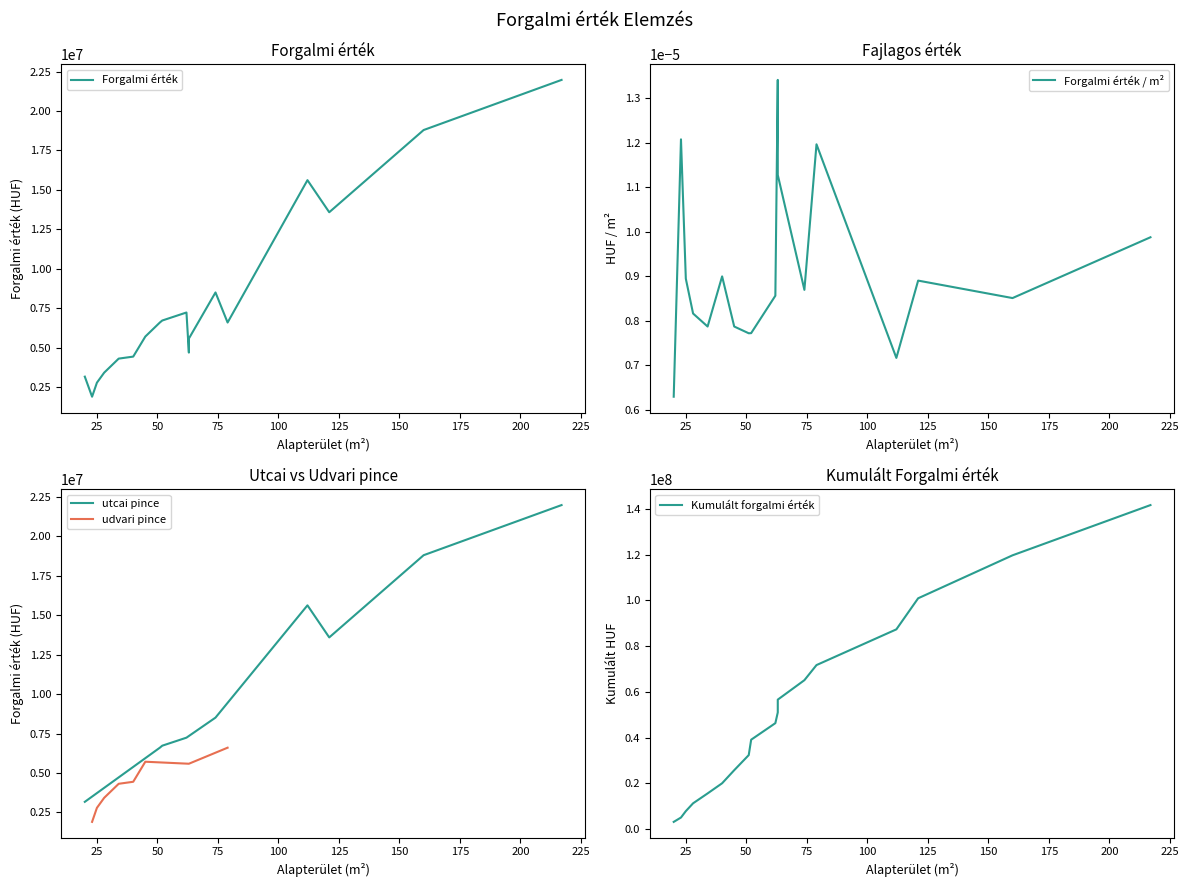

What is the value of the 14th point from the left?

6604000